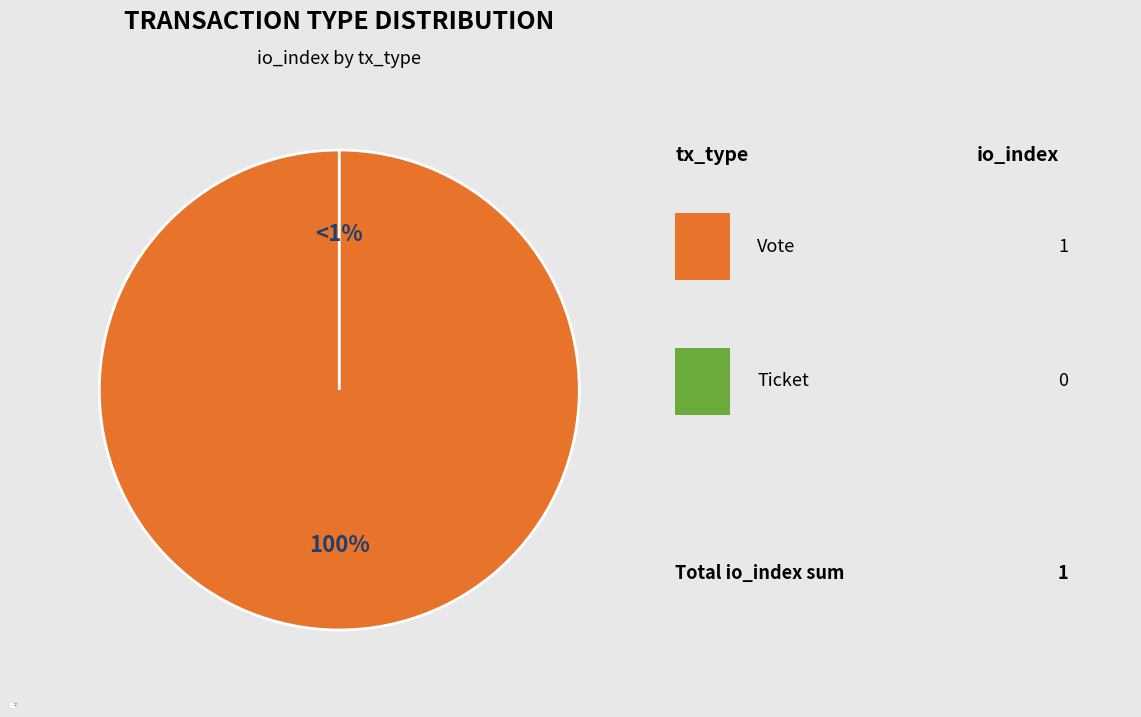

Which category has the biggest portion of the pie?

Vote